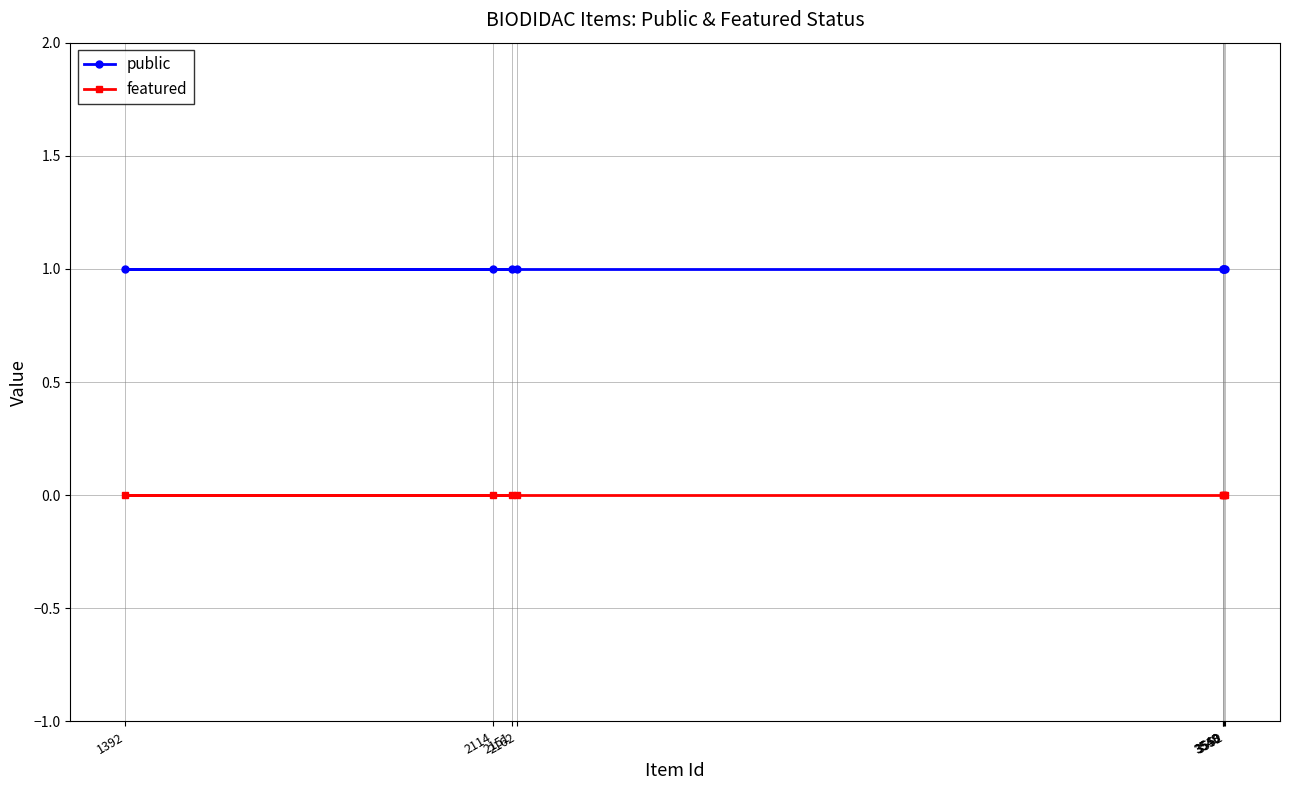

The value of featured at 3552 is 0. True or false?

True